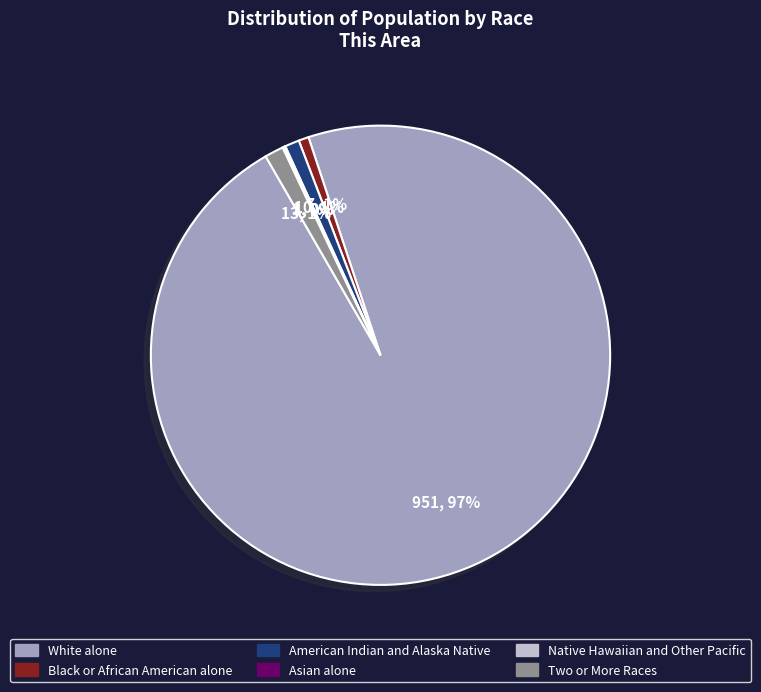

To the nearest percent, what portion does Black or African American alone represent?

1%